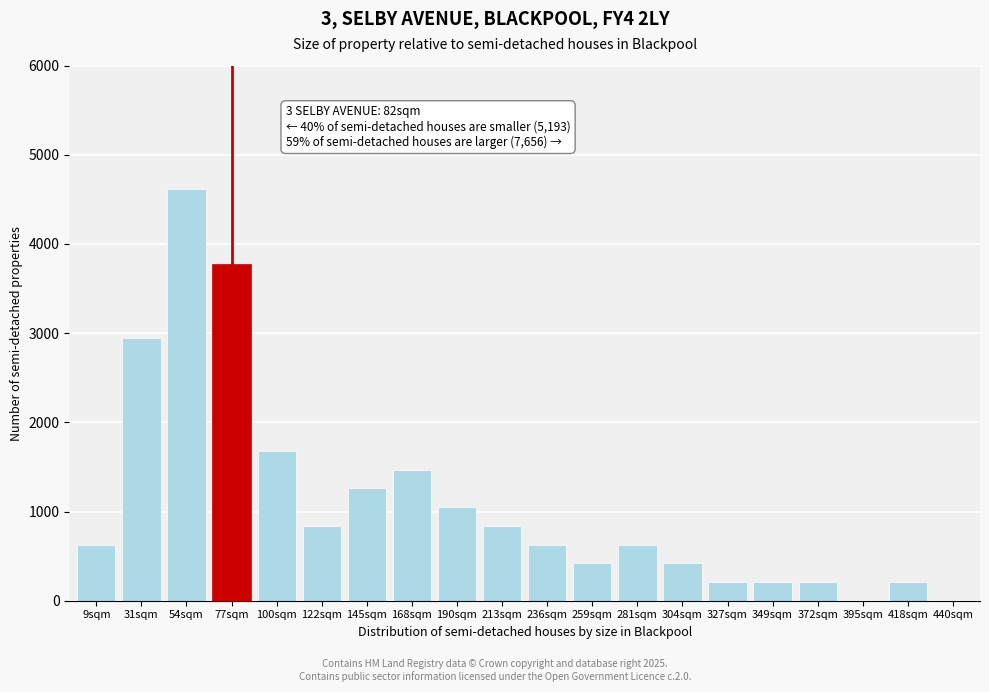

Reading right to left, list all the values displayed in this chart.

440sqm=0	418sqm=210	395sqm=0	372sqm=210	349sqm=210	327sqm=210	304sqm=420	281sqm=630	259sqm=420	236sqm=630	213sqm=840	190sqm=1050	168sqm=1470	145sqm=1260	122sqm=840	100sqm=1680	77sqm=3780	54sqm=4620	31sqm=2940	9sqm=630